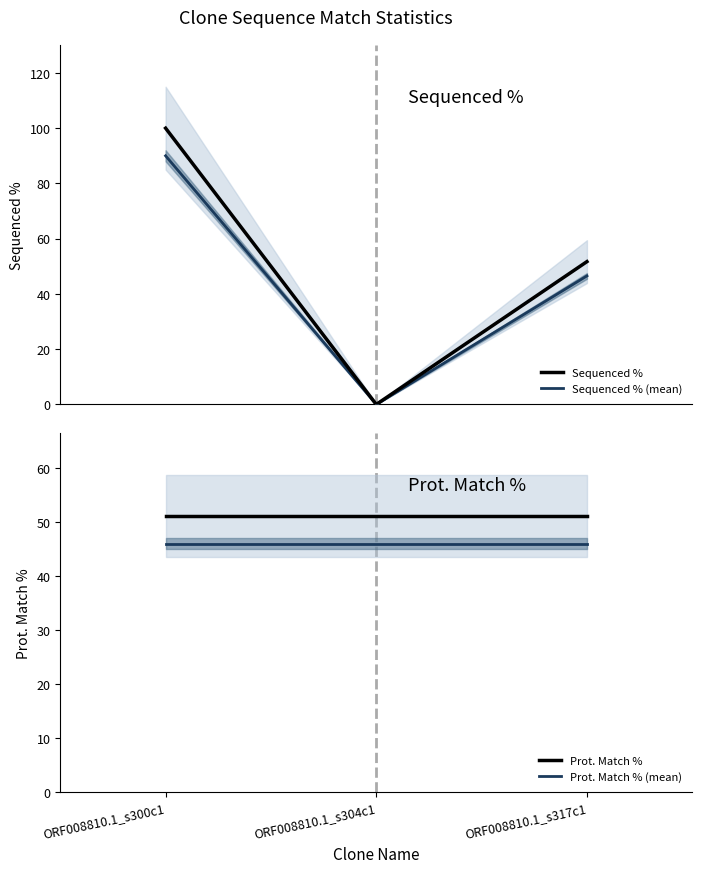

Reading left to right, extract all data points from this chart.

Sequenced %: ORF008810.1_s300c1=100.0	ORF008810.1_s304c1=0.0	ORF008810.1_s317c1=51.7
Sequenced % (mean): ORF008810.1_s300c1=90.0	ORF008810.1_s304c1=0.0	ORF008810.1_s317c1=46.5
Prot. Match %: ORF008810.1_s300c1=51.1	ORF008810.1_s304c1=51.1	ORF008810.1_s317c1=51.1
Prot. Match % (mean): ORF008810.1_s300c1=46.0	ORF008810.1_s304c1=46.0	ORF008810.1_s317c1=46.0